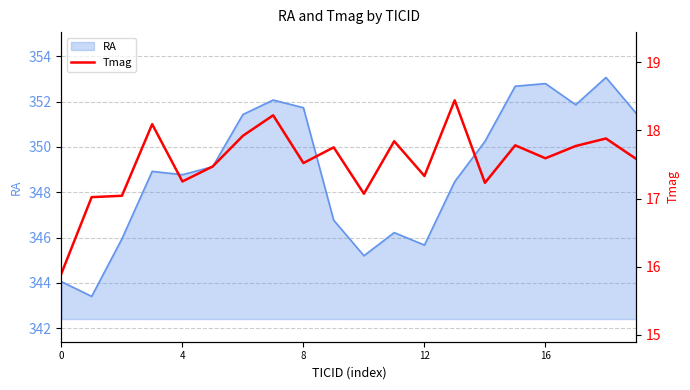

What is the difference between the second highest and second lowest values?

1.2